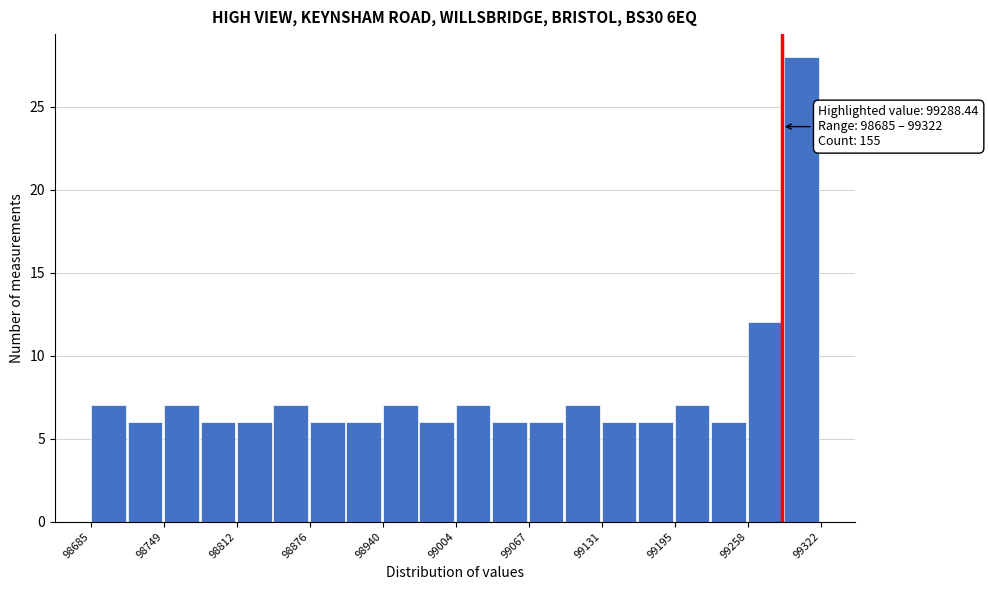

Read against the x-axis, roughly where is the centre of the tallest bar?

99310